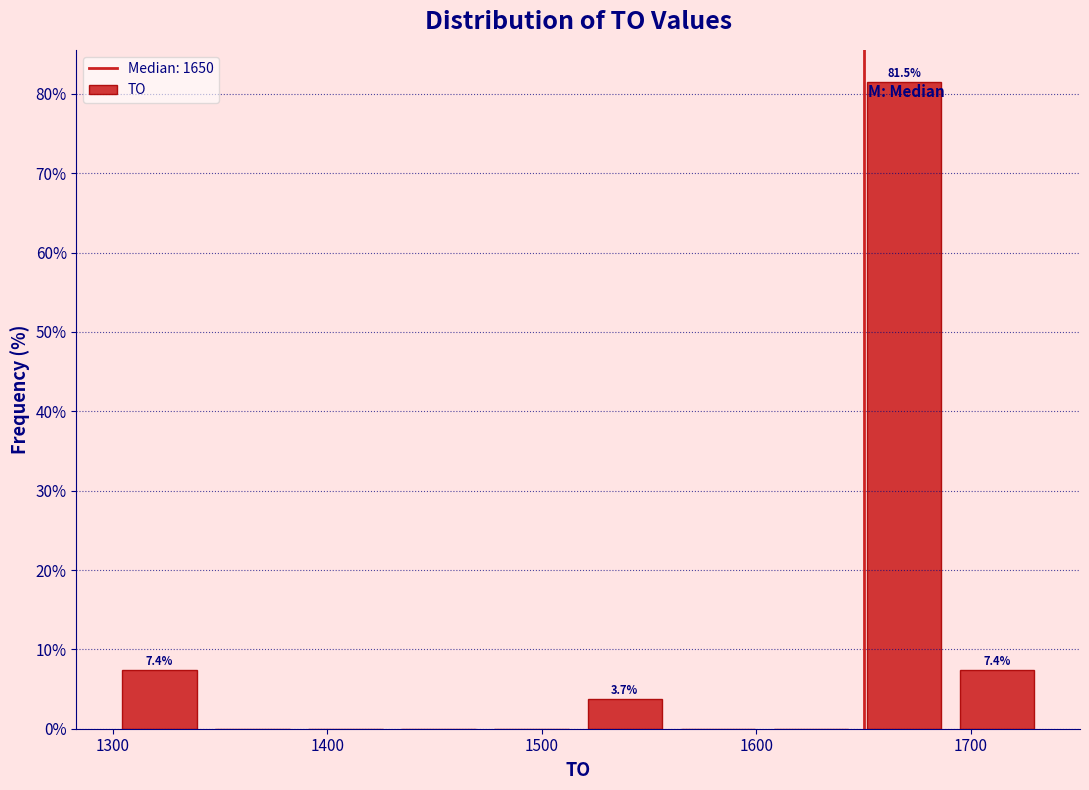

Over which range of the x-axis is the bar tallest?

1650 to 1690